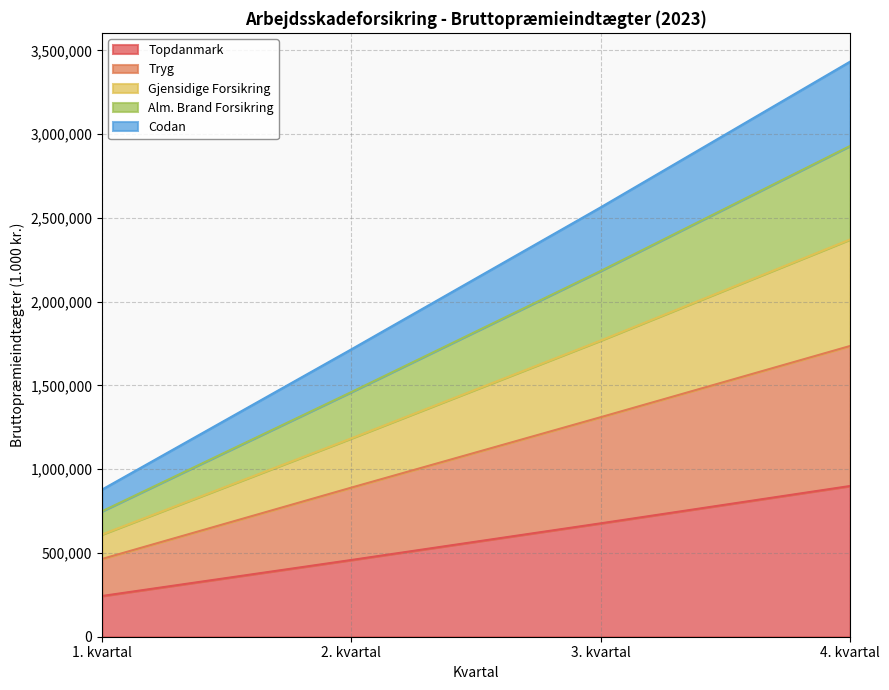

What is the label of the 3rd point from the right?

2. kvartal